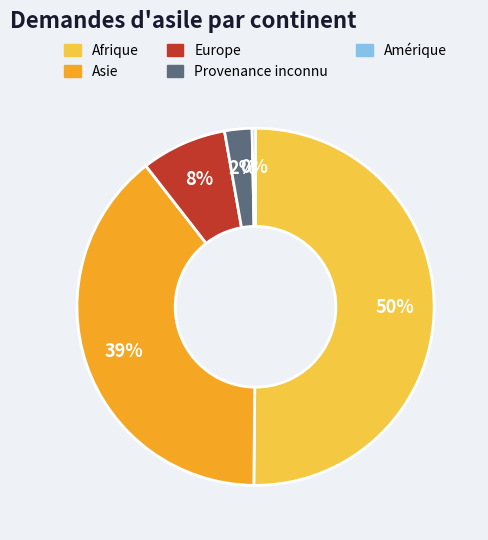

Combined, do Europe and Provenance inconnu account for over 50%?

No